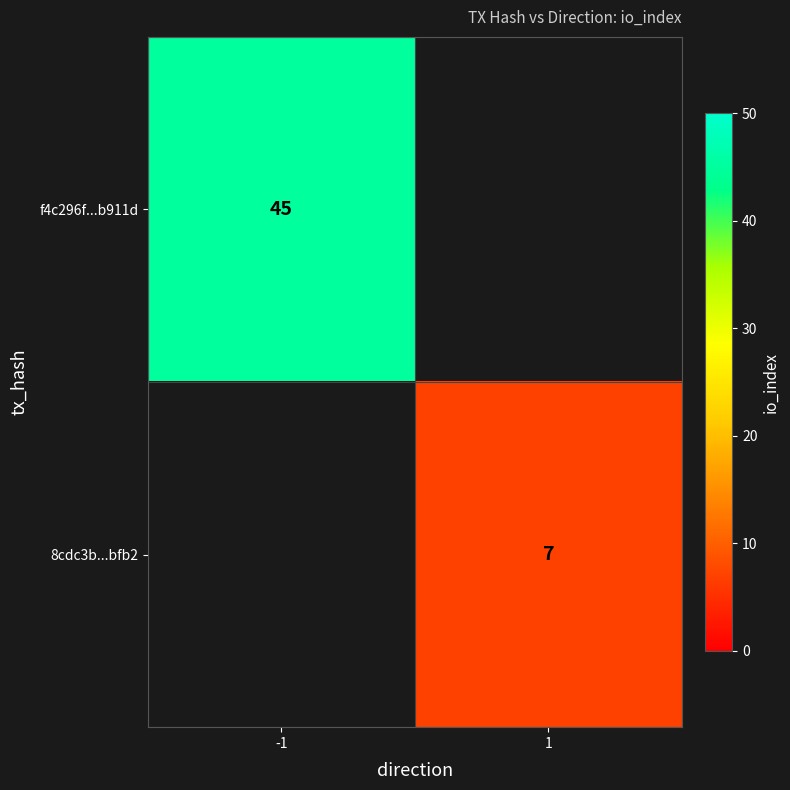

The value of f4c296f...b911d at -1 is 62.8. True or false?

False